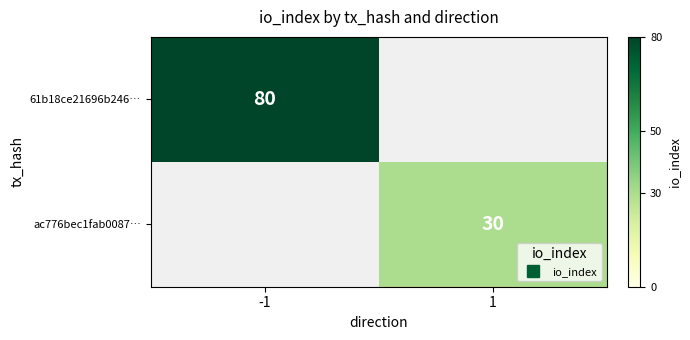

How many values in ac776bec1fab0087… are above zero?

1